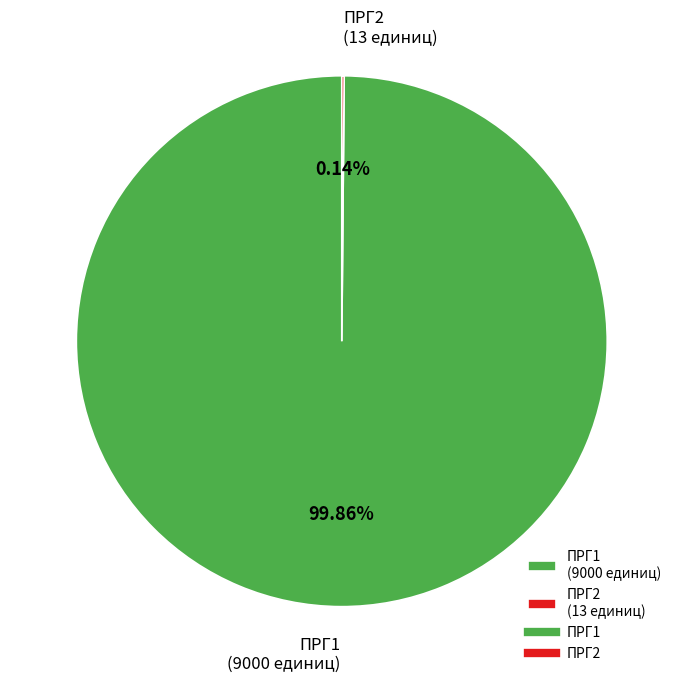

Does ПРГ1 (9000 единиц) account for over 50% of the chart?

Yes